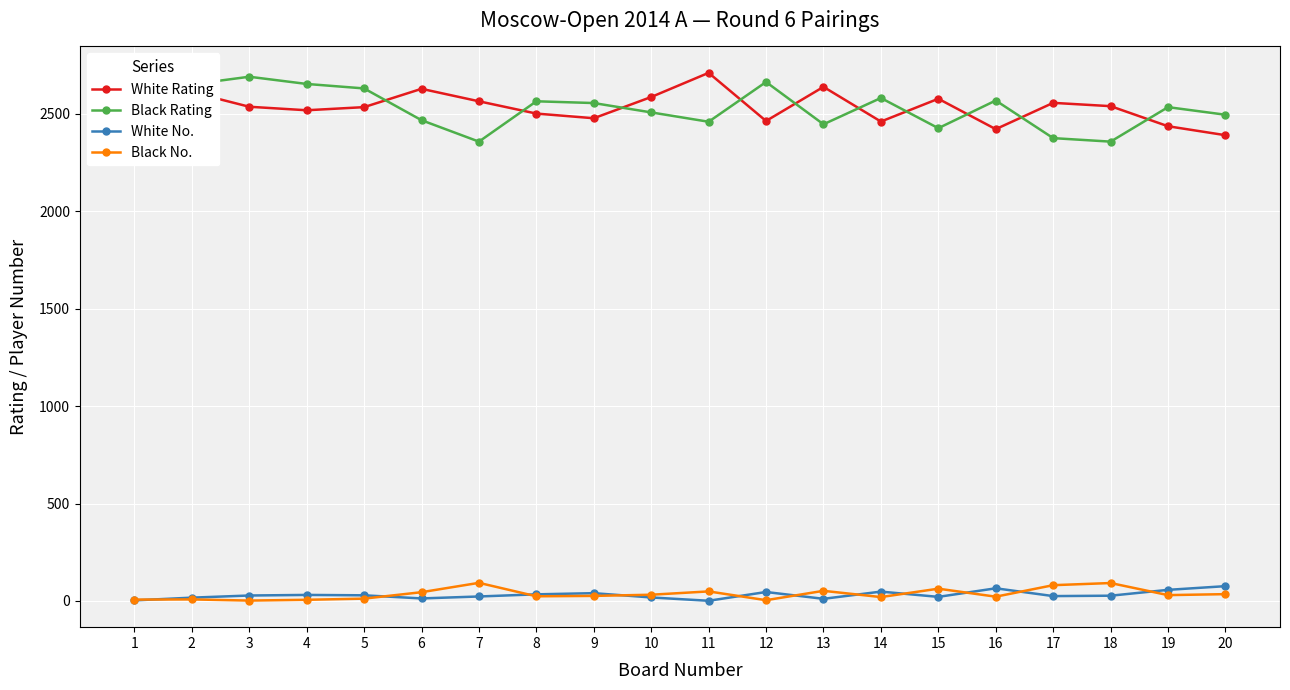

What is the value of the White No. point at the 16th from the left?

65